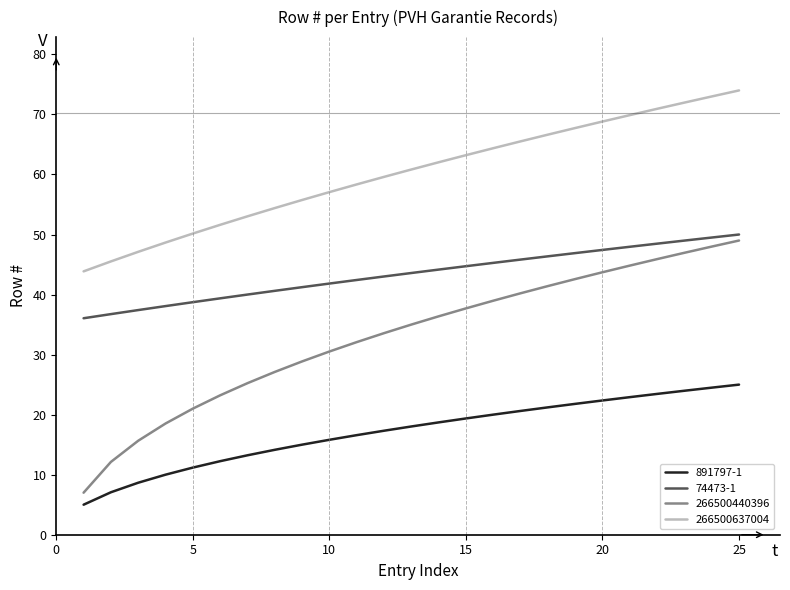

Is this an area chart (filled region under the line)?

No